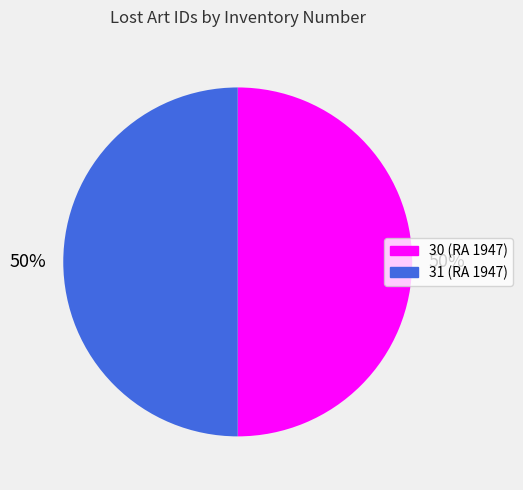

True or false: 30 (RA 1947) accounts for 50% of the total.

True